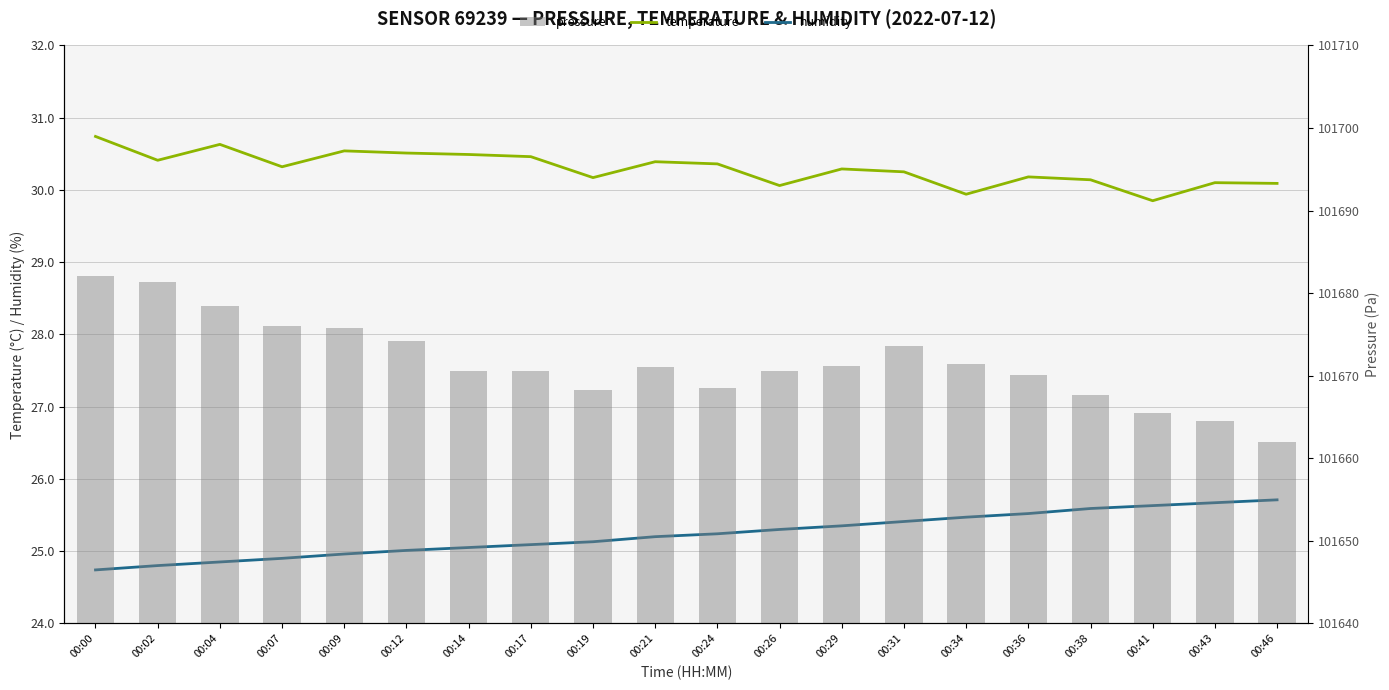

The temperature series shows 30.6 at 00:04. True or false?

True